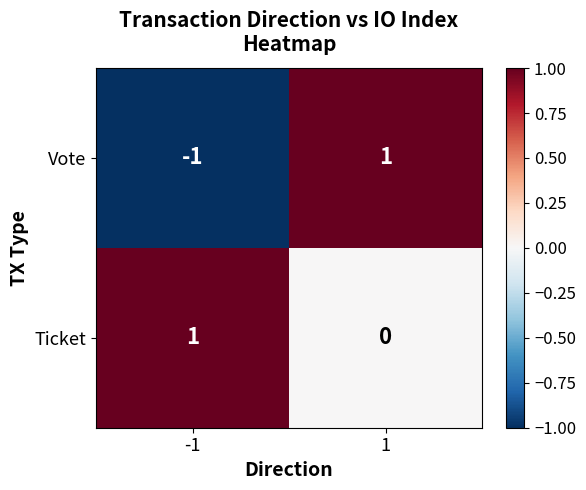

Reading right to left, transcribe all the data shown in this chart.

Vote: 1=1	-1=-1
Ticket: 1=0	-1=1